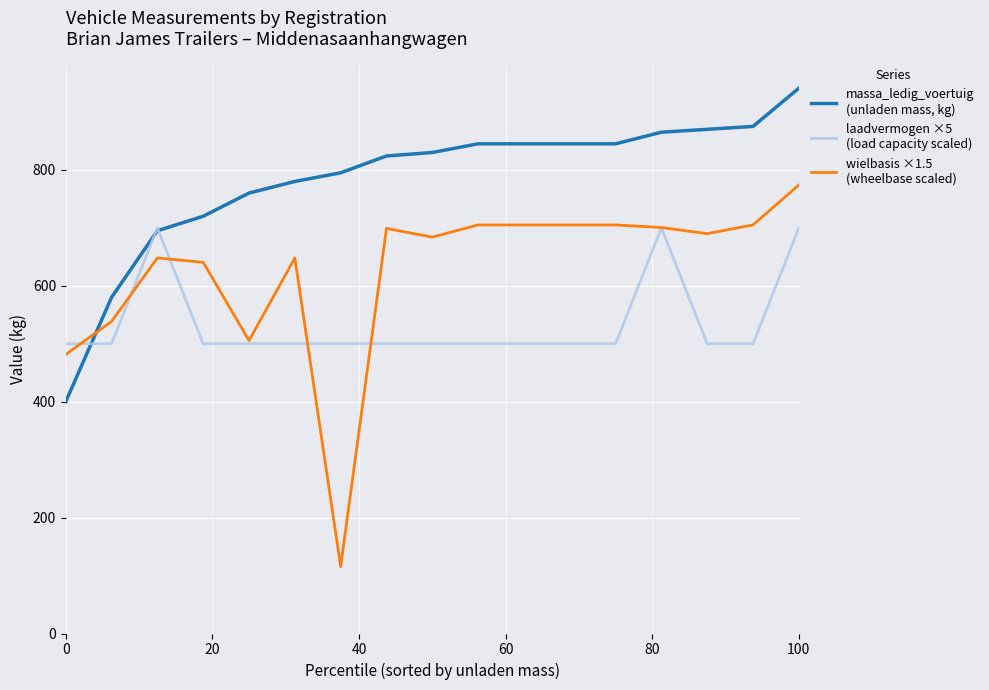

What is the minimum value shown in the chart?

115.5